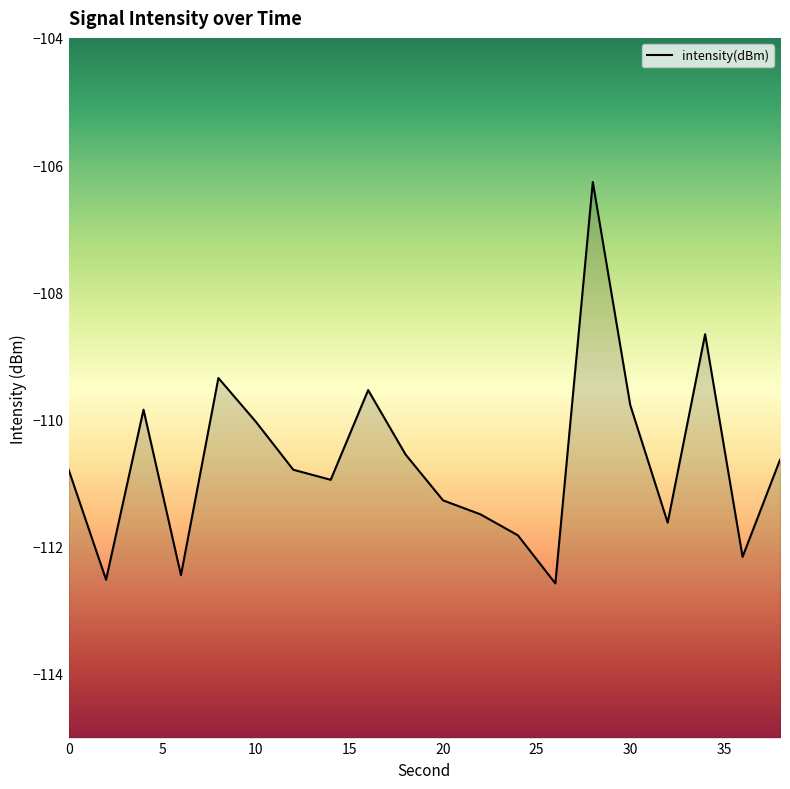

List the labels in order of value, largest first.

28, 34, 8, 16, 30, 4, 10, 18, 38, 0, 12, 14, 20, 22, 32, 24, 36, 6, 2, 26